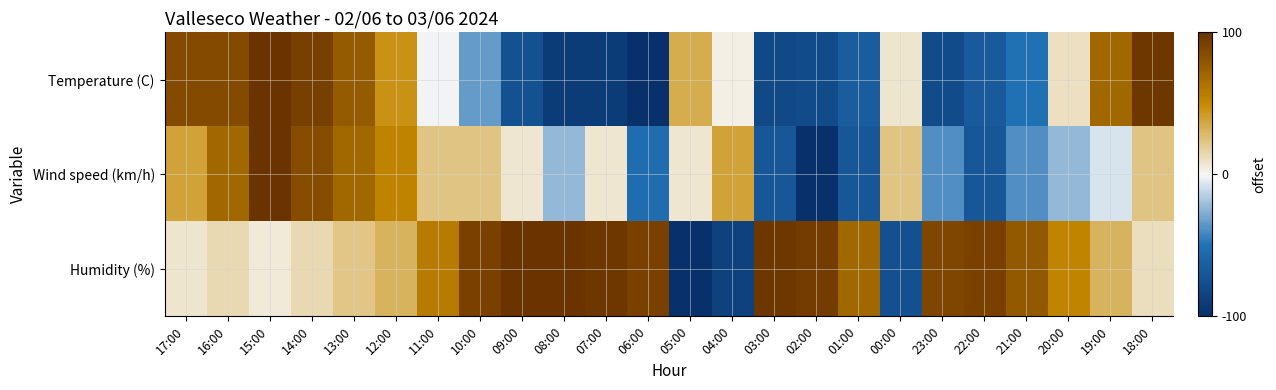

Reading left to right, what are all the values shown in this chart?

Temperature (C): 17:00=85.9	16:00=85.9	15:00=100.0	14:00=92.9	13:00=76.5	12:00=45.9	11:00=-1.2	10:00=-34.1	09:00=-74.1	08:00=-90.6	07:00=-90.6	06:00=-100.0	05:00=34.1	04:00=3.5	03:00=-81.2	02:00=-78.8	01:00=-64.7	00:00=8.2	23:00=-78.8	22:00=-67.1	21:00=-50.6	20:00=10.6	19:00=69.4	18:00=97.6
Wind speed (km/h): 17:00=38.5	16:00=69.2	15:00=100.0	14:00=84.6	13:00=69.2	12:00=53.8	11:00=23.1	10:00=23.1	09:00=7.7	08:00=-23.1	07:00=7.7	06:00=-53.8	05:00=7.7	04:00=38.5	03:00=-69.2	02:00=-100.0	01:00=-69.2	00:00=23.1	23:00=-38.5	22:00=-69.2	21:00=-38.5	20:00=-23.1	19:00=-7.7	18:00=23.1
Humidity (%): 17:00=8.3	16:00=13.9	15:00=5.6	14:00=13.9	13:00=22.2	12:00=30.6	11:00=58.3	10:00=91.7	09:00=100.0	08:00=100.0	07:00=97.2	06:00=91.7	05:00=-100.0	04:00=-86.1	03:00=97.2	02:00=94.4	01:00=69.4	00:00=-75.0	23:00=88.9	22:00=91.7	21:00=77.8	20:00=52.8	19:00=30.6	18:00=11.1